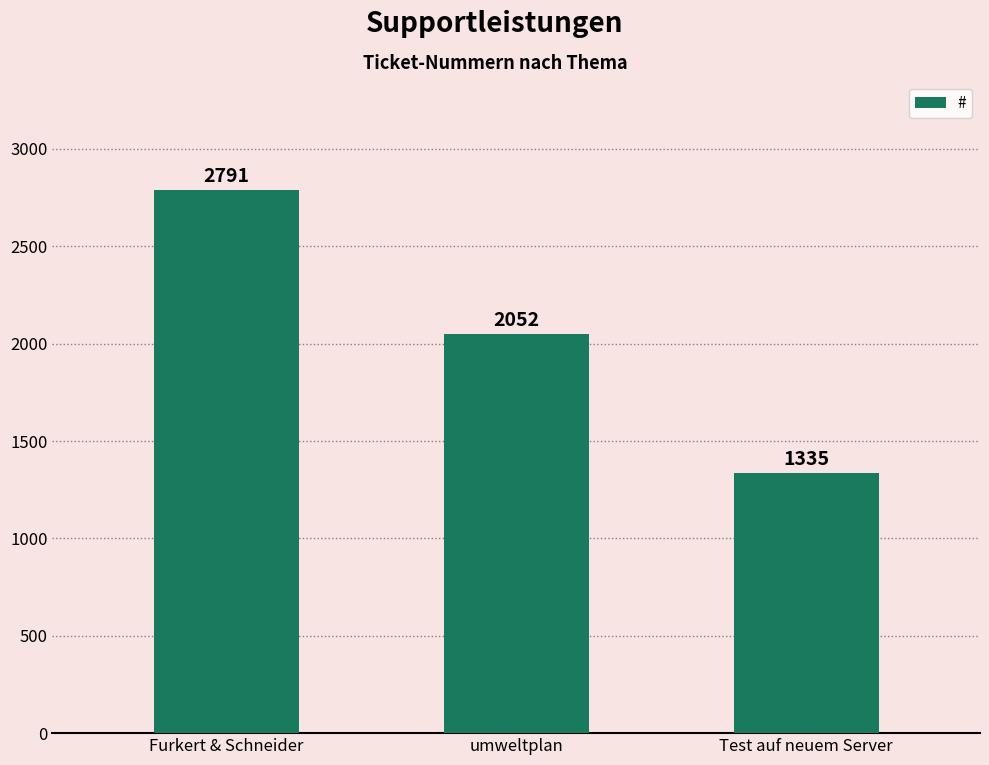

What position from the right is Furkert & Schneider?

3